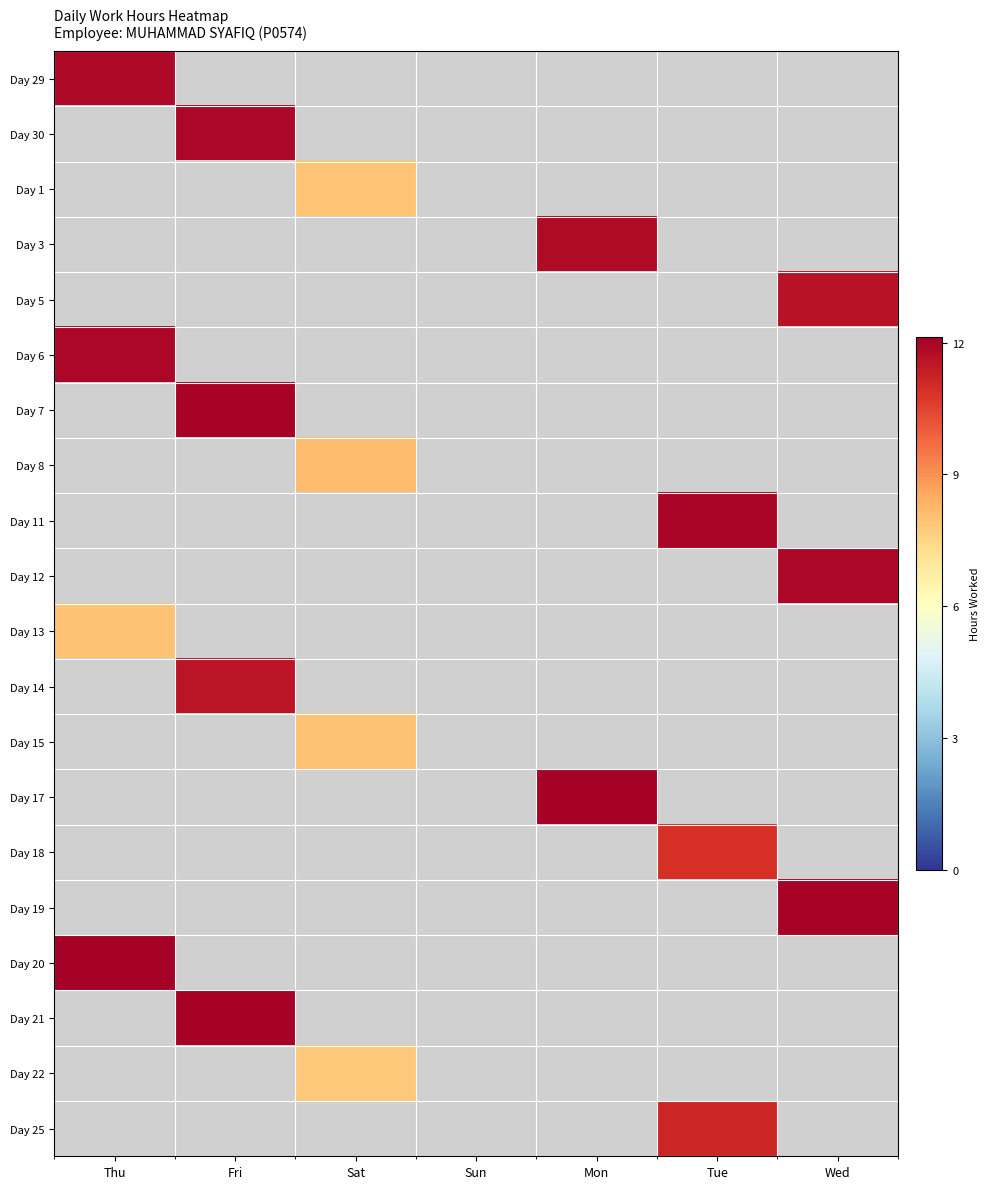

How many values in the Day 12 series exceed 0?

1